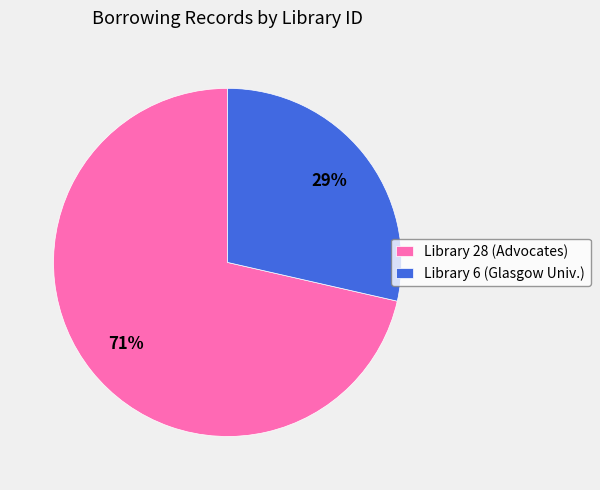

Rank the categories by value from lowest to highest.

Library 6 (Glasgow Univ.), Library 28 (Advocates)